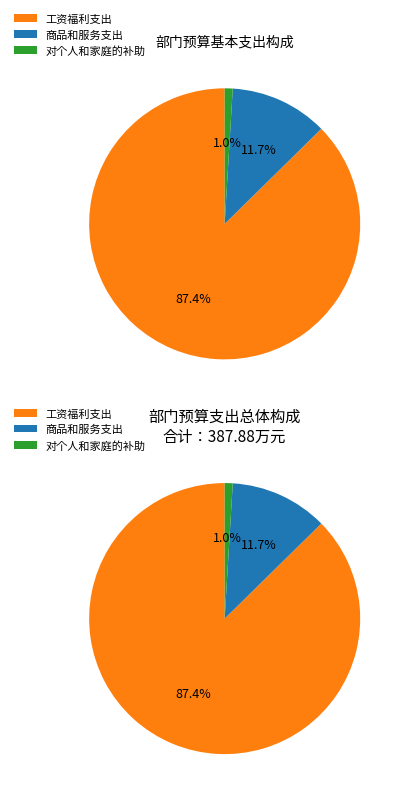

The 工资福利支出 slice represents 87% of the pie. True or false?

True